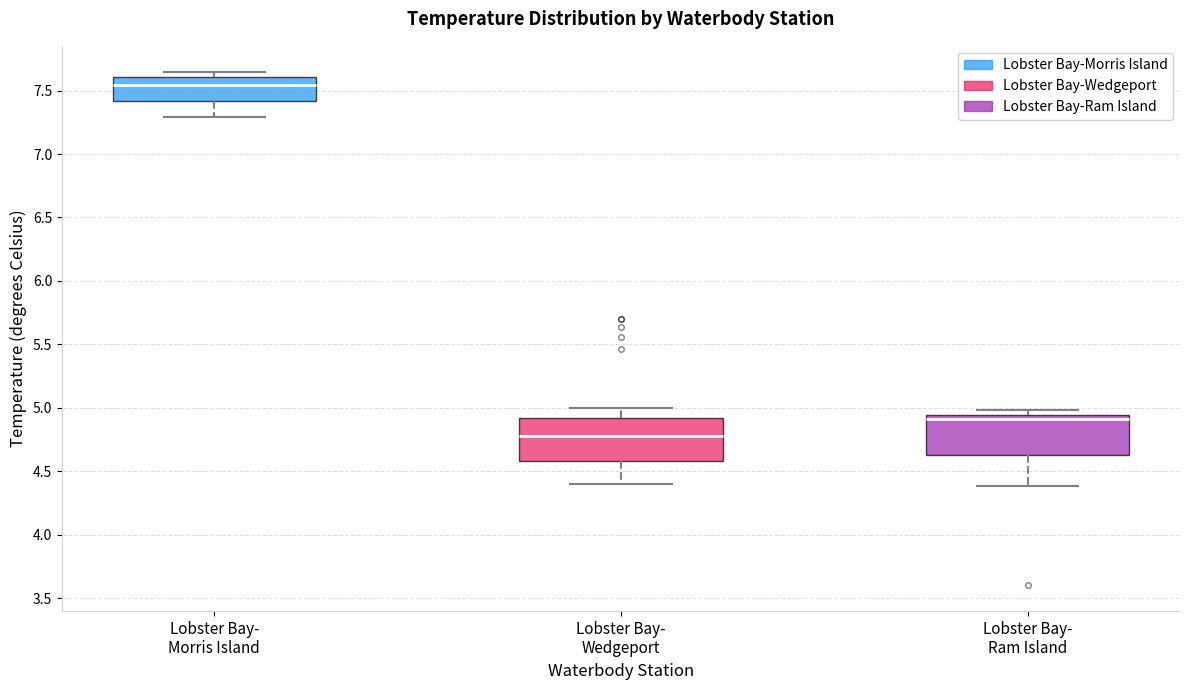

Reading left to right, read every box against the y-axis: the position of its median line, the range the box covers, and the ends of its whiskers. The values are not printed on the chart, so give them approximately, as read against the axis.

Lobster Bay- Morris Island: median 7.55, box 7.40 to 7.60, whiskers 7.30 to 7.65
Lobster Bay- Wedgeport: median 4.80, box 4.60 to 4.90, whiskers 4.40 to 5.00
Lobster Bay- Ram Island: median 4.90, box 4.65 to 4.95, whiskers 4.40 to 5.00